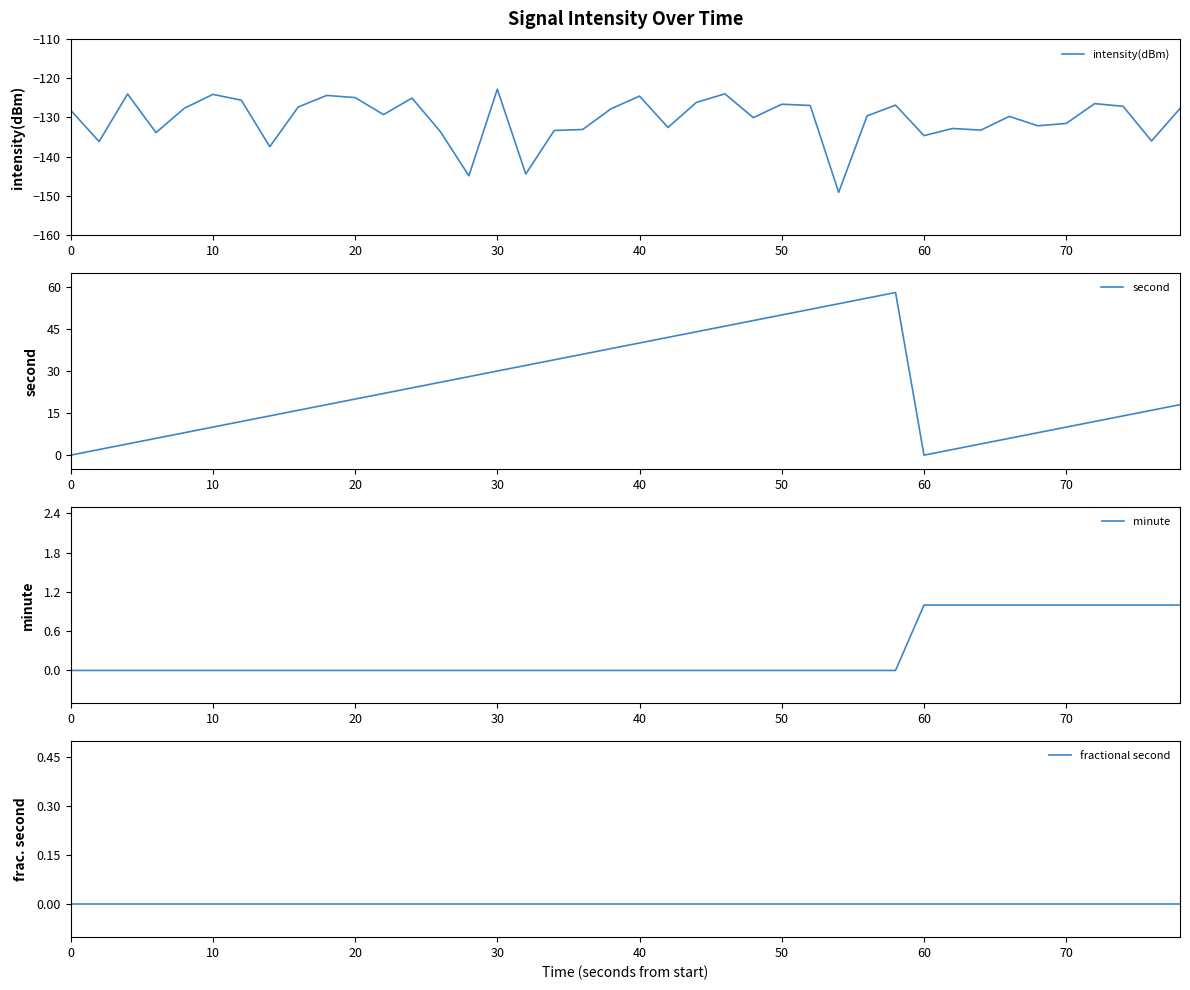

True or false: second has more than 0 interior local peaks.

True